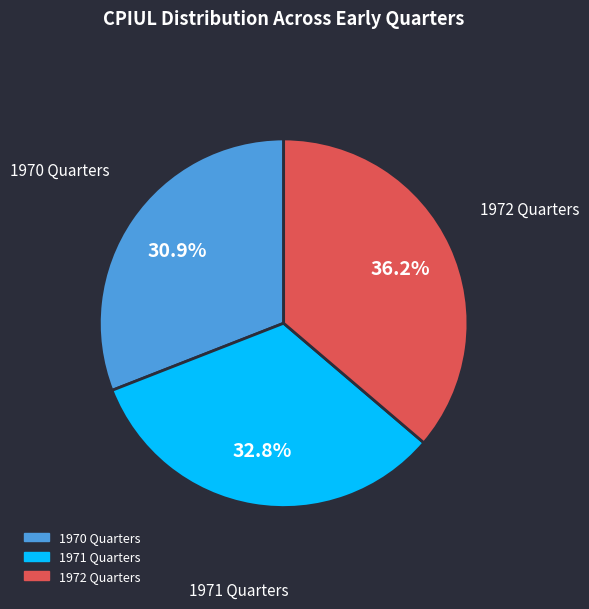

Is there any slice that represents more than half of the pie?

No